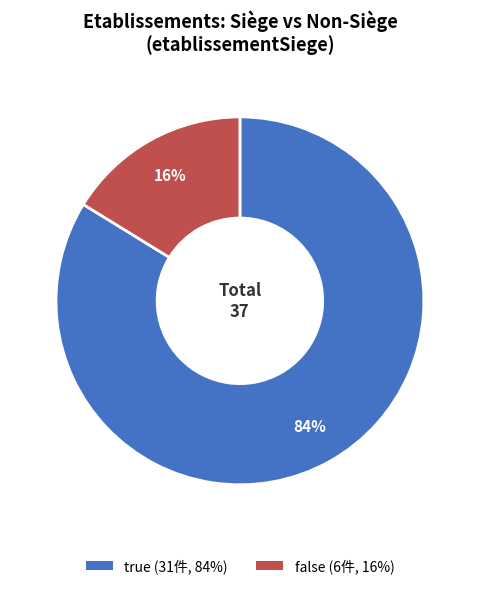

Between false and true, which is larger?

true